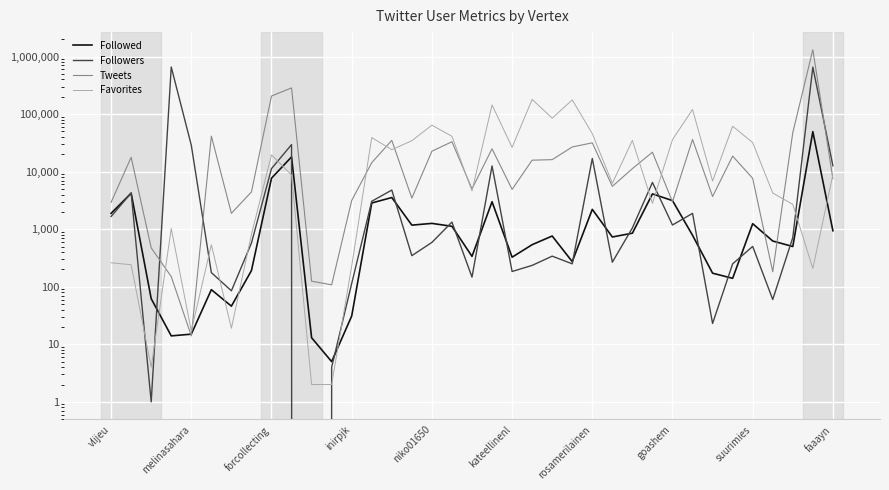

What is the spread (max minus min) of values at inirpjk?

3125